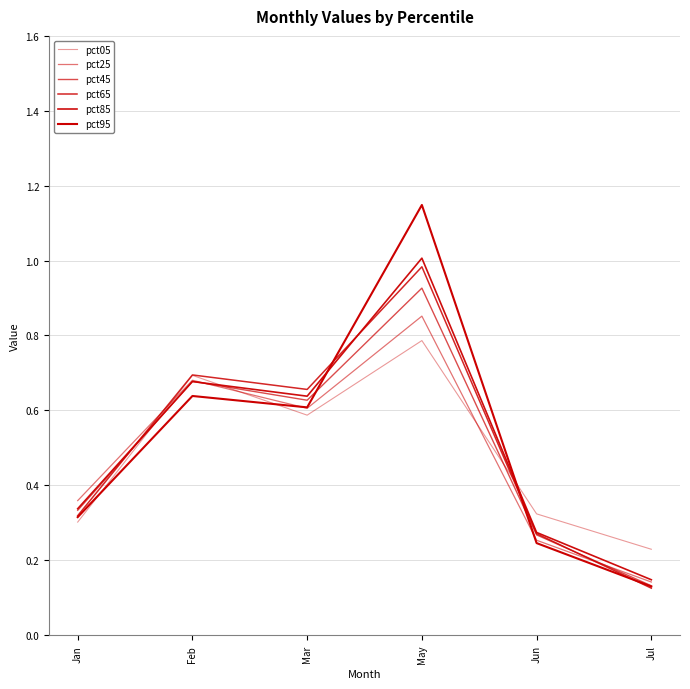

How many distinct data groups are displayed?

6